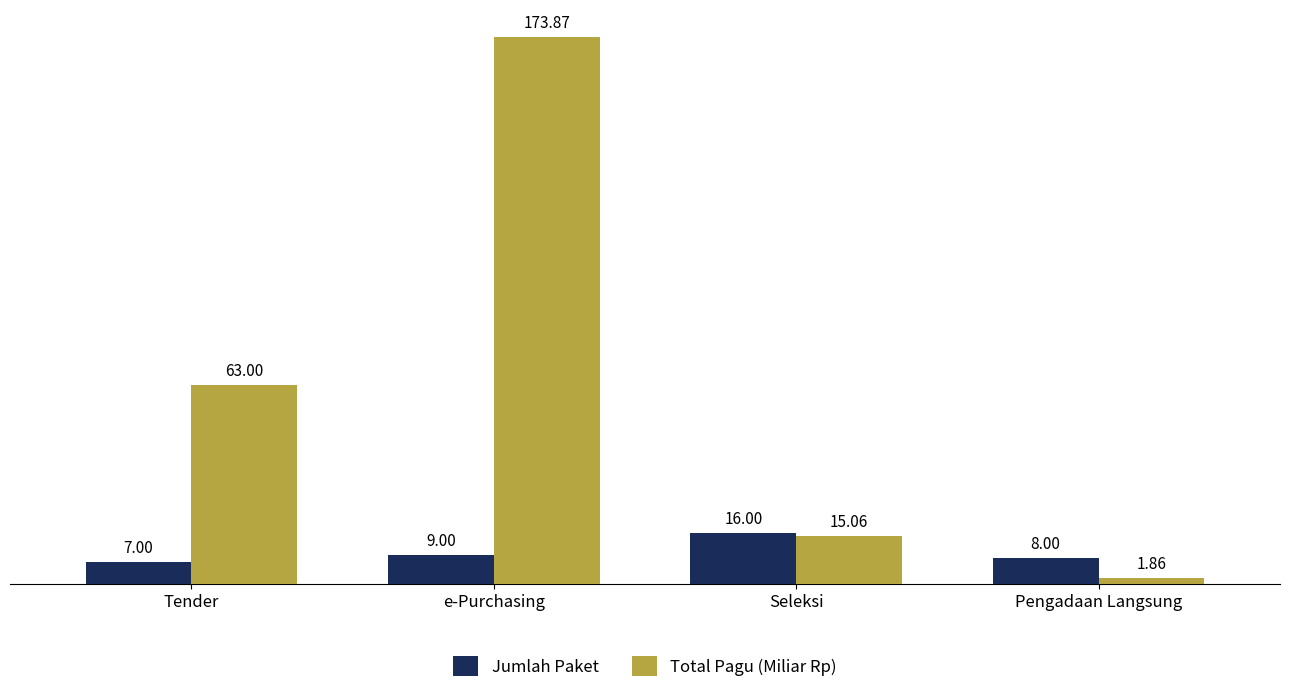

What is the spread (max minus min) of values at Tender?

56.0